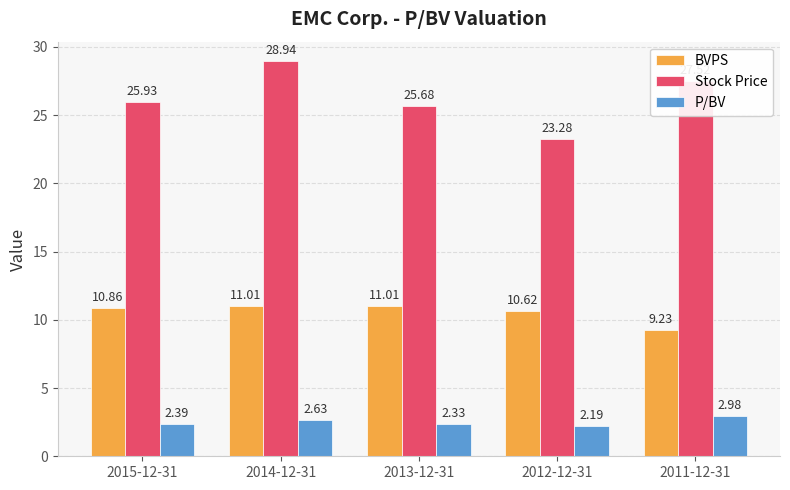

At which category is the sum across all series the highest?

2014-12-31